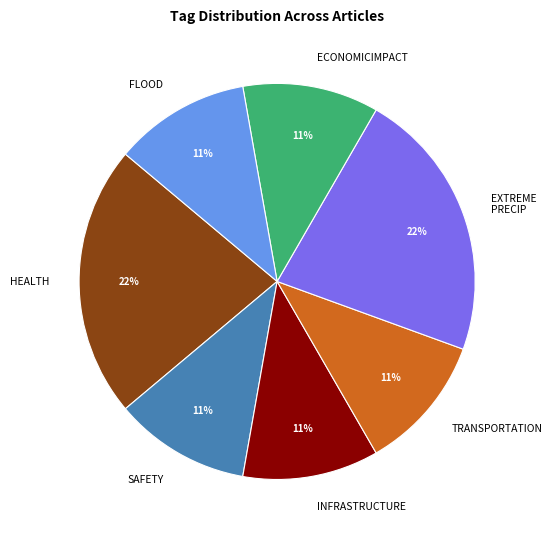

Count the number of slices in the pie.

7